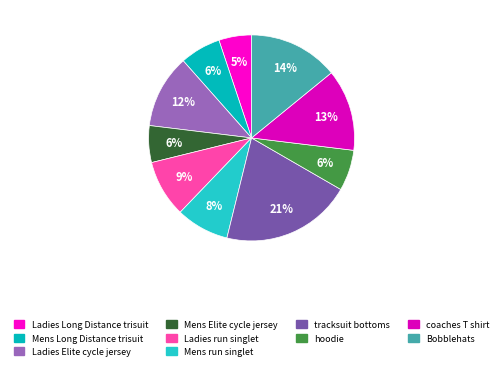

What is the ratio of the value at Ladies Elite cycle jersey to the value at Ladies Long Distance trisuit?

2.2